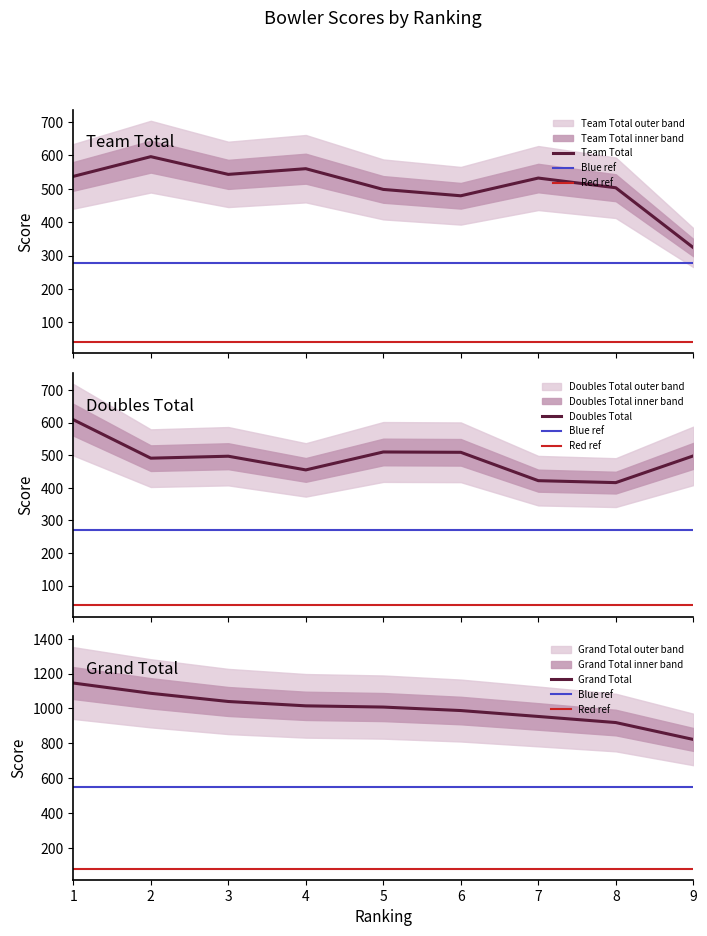

Where is Team Total nearest to the value 460?

6